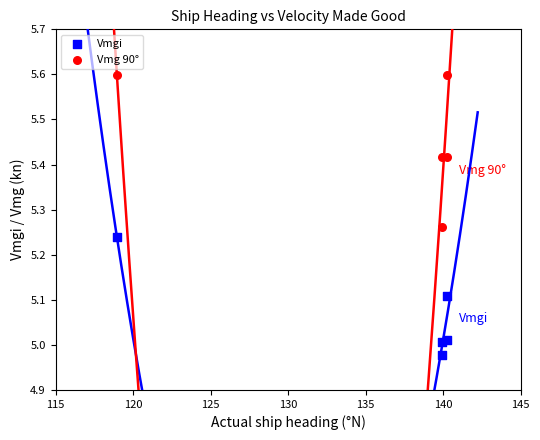

Which series contains the lowest Y value?

Vmgi